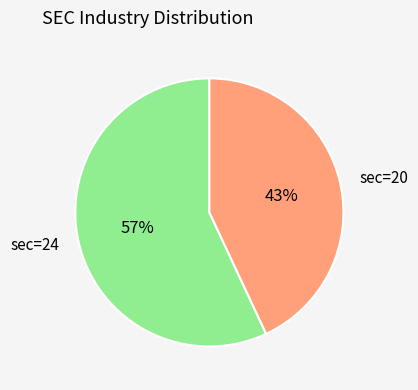

What percentage is the sec=20 slice, to the nearest percent?

43%